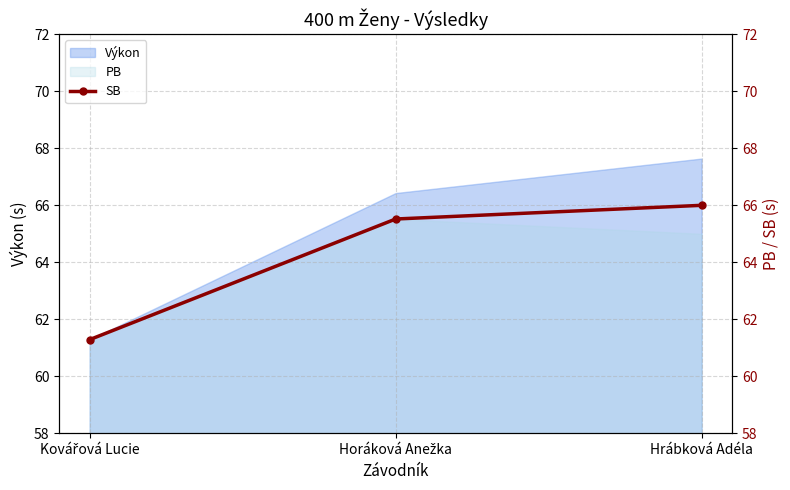

Which category has the highest value across all series?

Hrábková Adéla